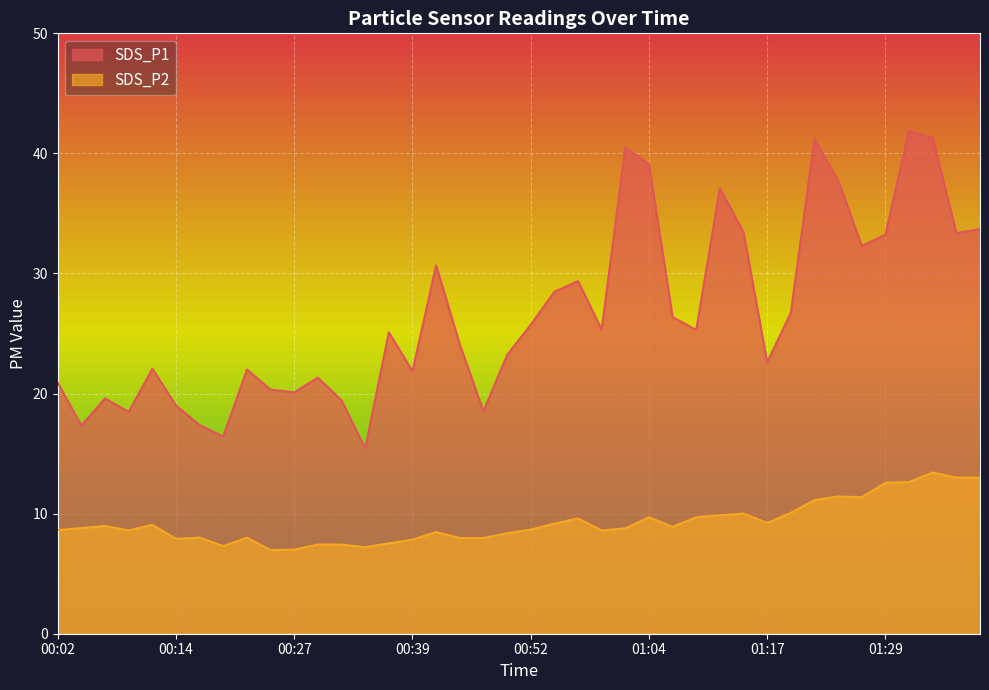

What is the difference between the SDS_P2 values at 01:07 and 01:21?

2.2